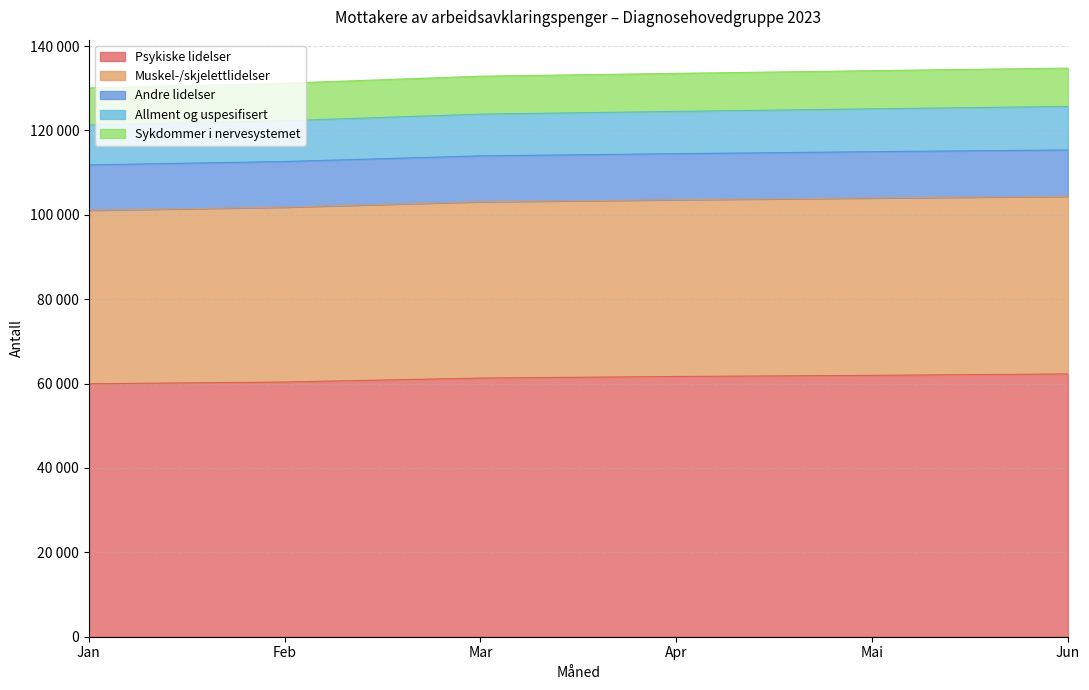

How many lines are shown in the chart?

5